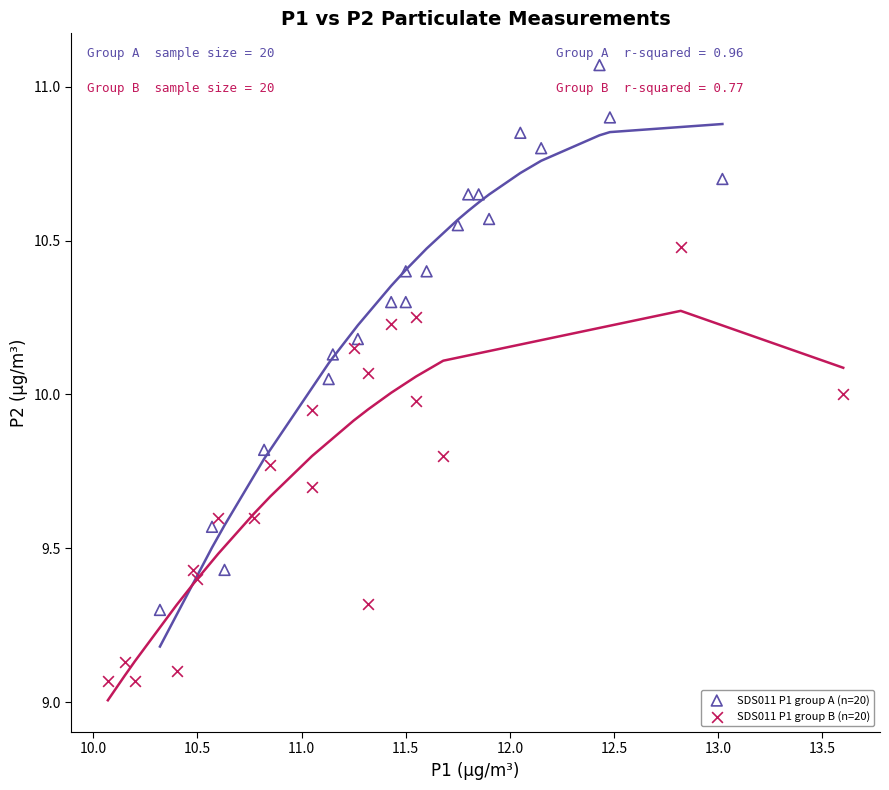

Which series reaches the minimum Y coordinate?

SDS011 P1 group B (n=20)